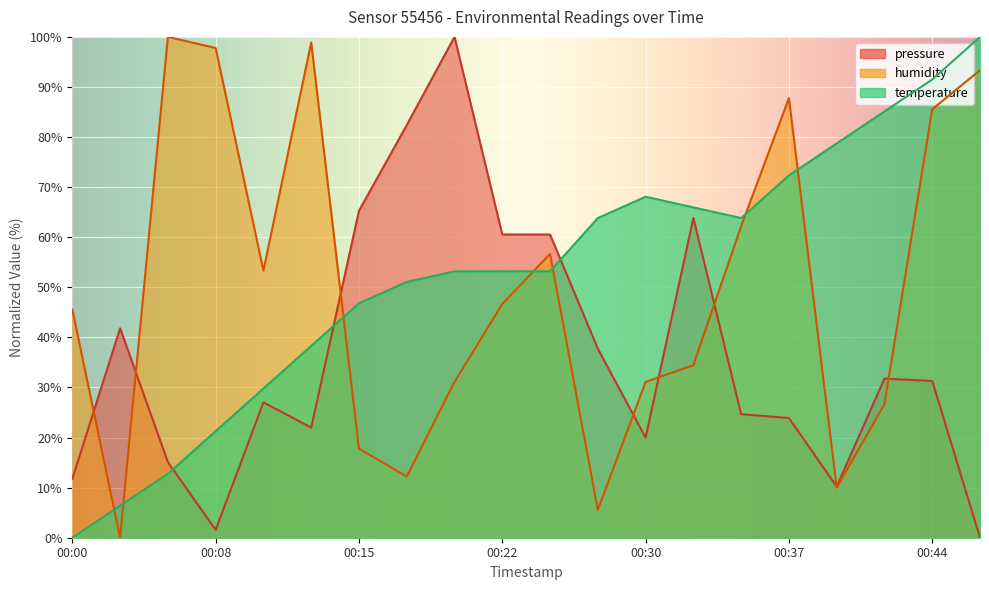

What is the sum of the temperature values at 00:44 and 00:39?

170.2